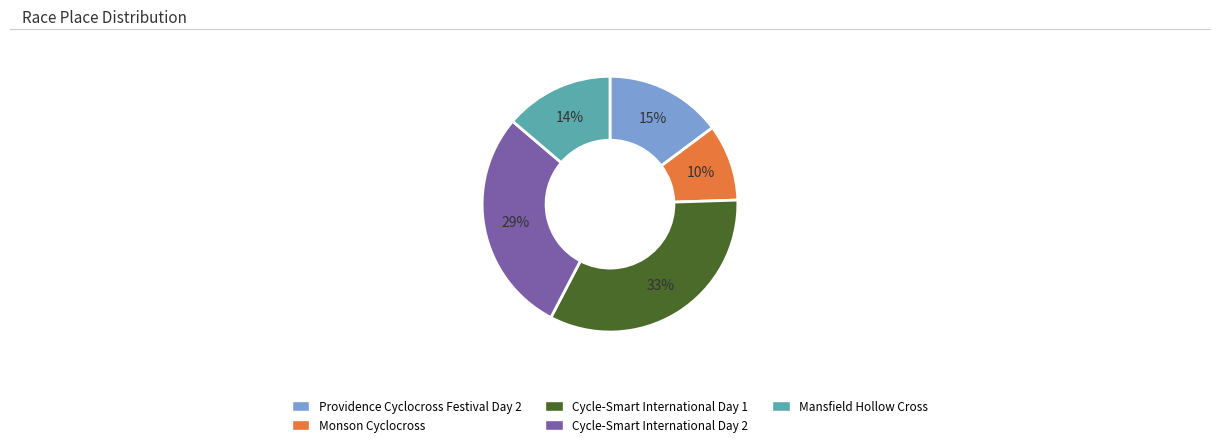

To the nearest percent, what portion does Cycle-Smart International Day 1 represent?

33%